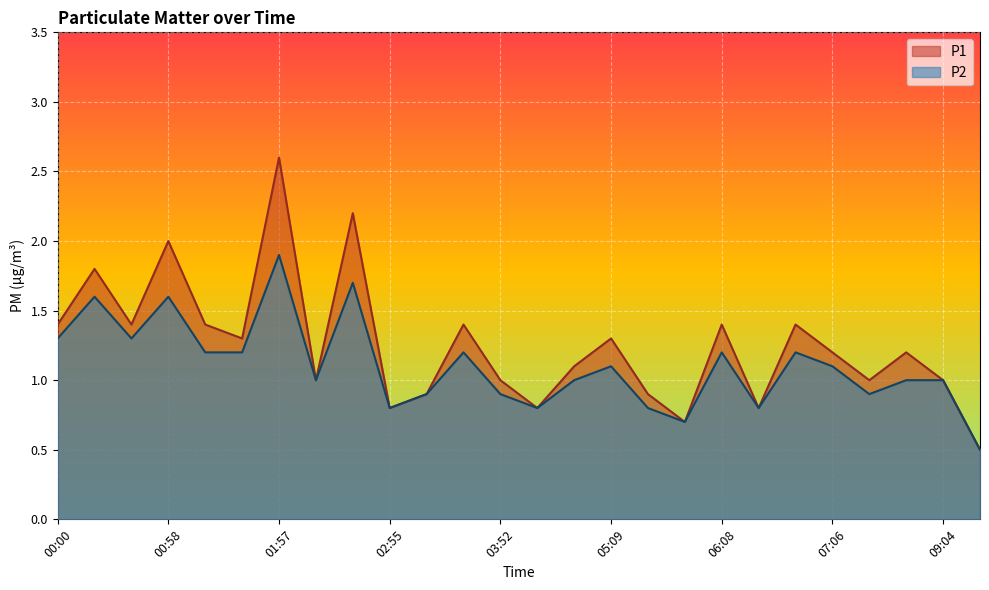

Reading left to right, extract all data points from this chart.

P1: 00:00=1.4	00:19=1.8	00:38=1.4	00:58=2.0	01:19=1.4	01:38=1.3	01:57=2.6	02:16=1.0	02:36=2.2	02:55=0.8	03:14=0.9	03:33=1.4	03:52=1.0	04:11=0.8	04:50=1.1	05:09=1.3	05:29=0.9	05:49=0.7	06:08=1.4	06:27=0.8	06:46=1.4	07:06=1.2	07:25=1.0	08:44=1.2	09:04=1.0	10:02=0.5
P2: 00:00=1.3	00:19=1.6	00:38=1.3	00:58=1.6	01:19=1.2	01:38=1.2	01:57=1.9	02:16=1.0	02:36=1.7	02:55=0.8	03:14=0.9	03:33=1.2	03:52=0.9	04:11=0.8	04:50=1.0	05:09=1.1	05:29=0.8	05:49=0.7	06:08=1.2	06:27=0.8	06:46=1.2	07:06=1.1	07:25=0.9	08:44=1.0	09:04=1.0	10:02=0.5